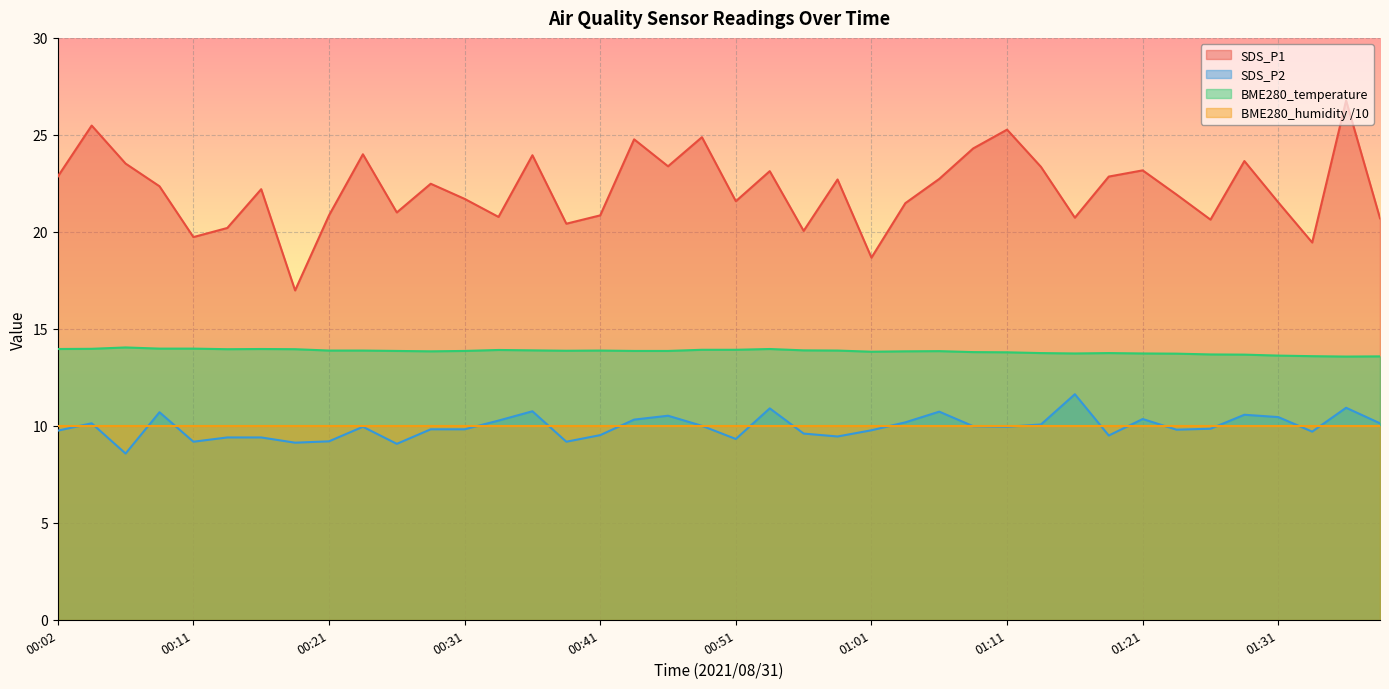

True or false: BME280_temperature and SDS_P2 intersect in this chart.

False